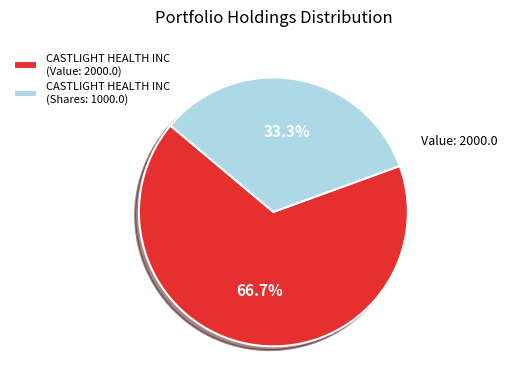

How many slices are in this pie chart?

2